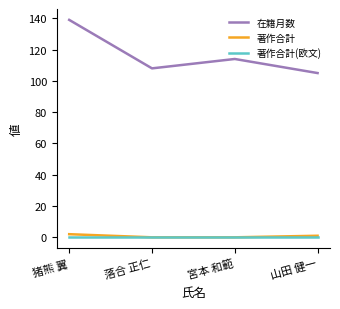

What is the sum of all 著作合計 values?

3